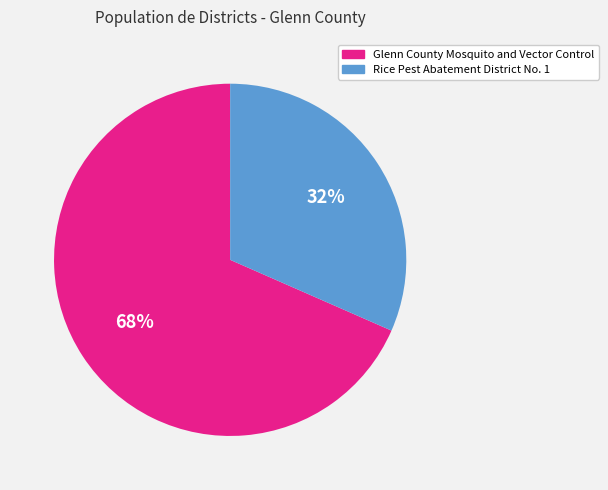

Approximately how many times larger is the value at Rice Pest Abatement District No. 1 compared to Glenn County Mosquito and Vector Control?

0.5